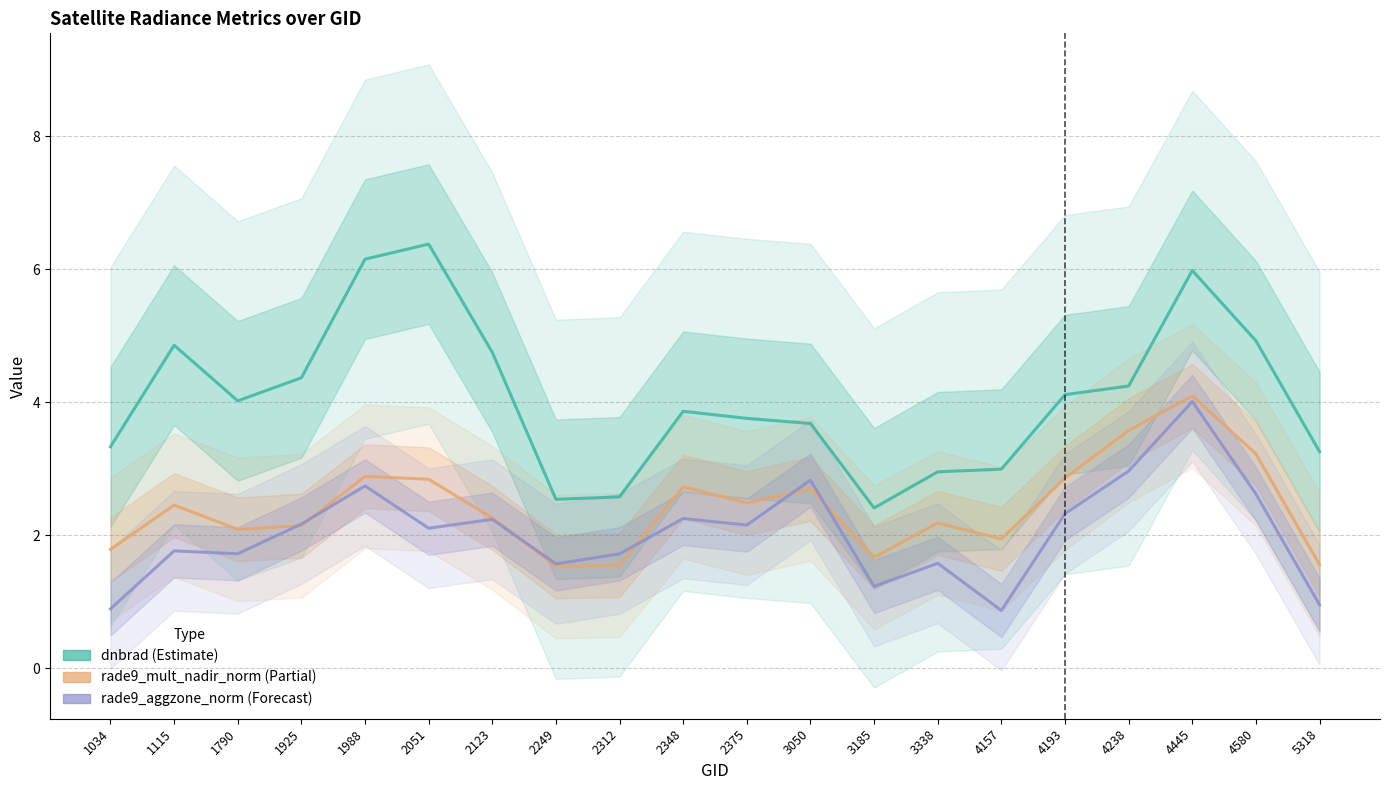

How many data points in rade9_mult_nadir_norm are less than 2?

6